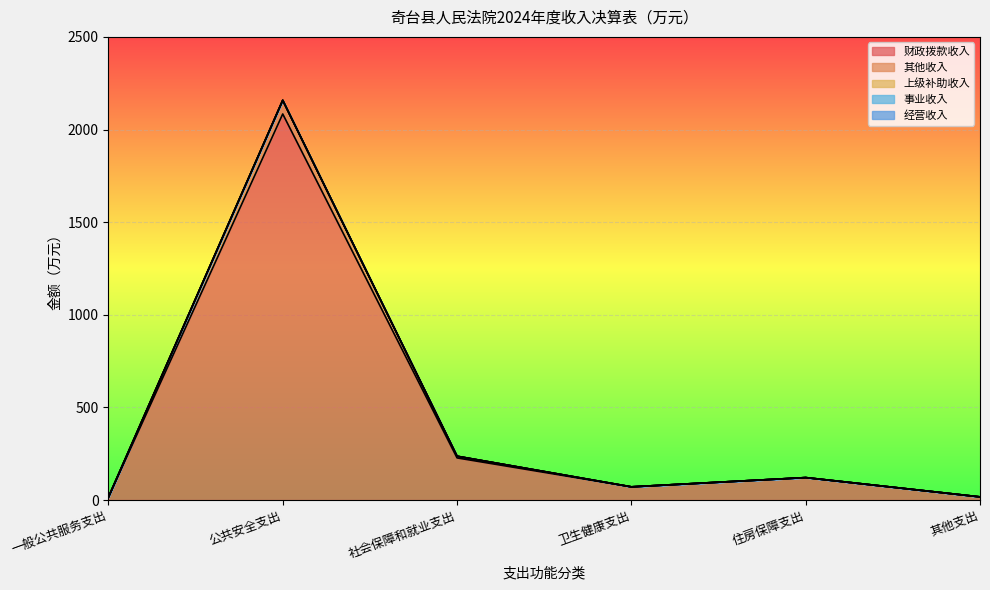

At how many categories does at least one series exceed 1254?

1